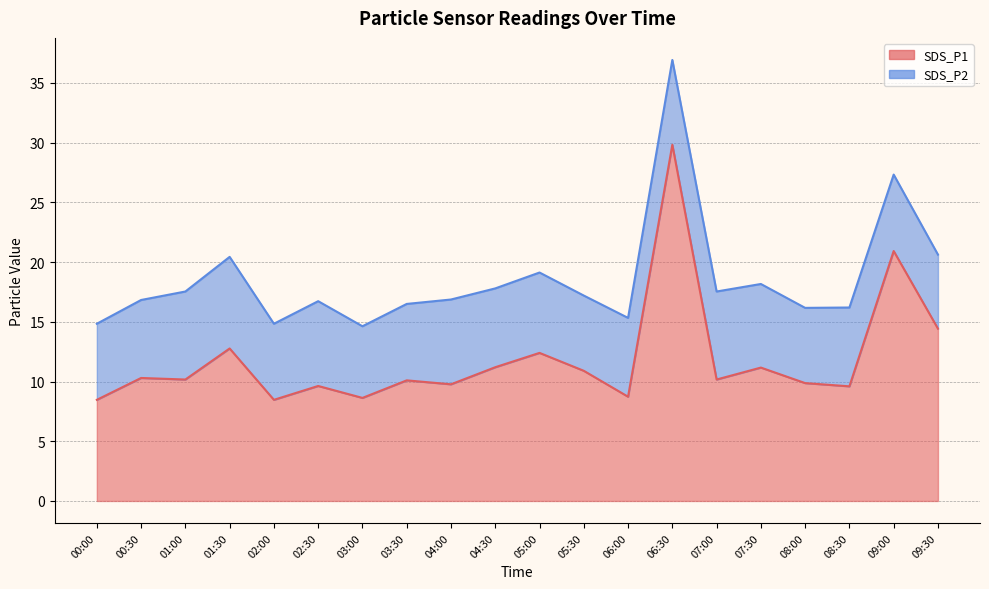

List the labels in order of value, smallest first.

00:00, 02:00, 03:00, 06:00, 08:30, 02:30, 04:00, 08:00, 03:30, 01:00, 07:00, 00:30, 05:30, 07:30, 04:30, 05:00, 01:30, 09:30, 09:00, 06:30